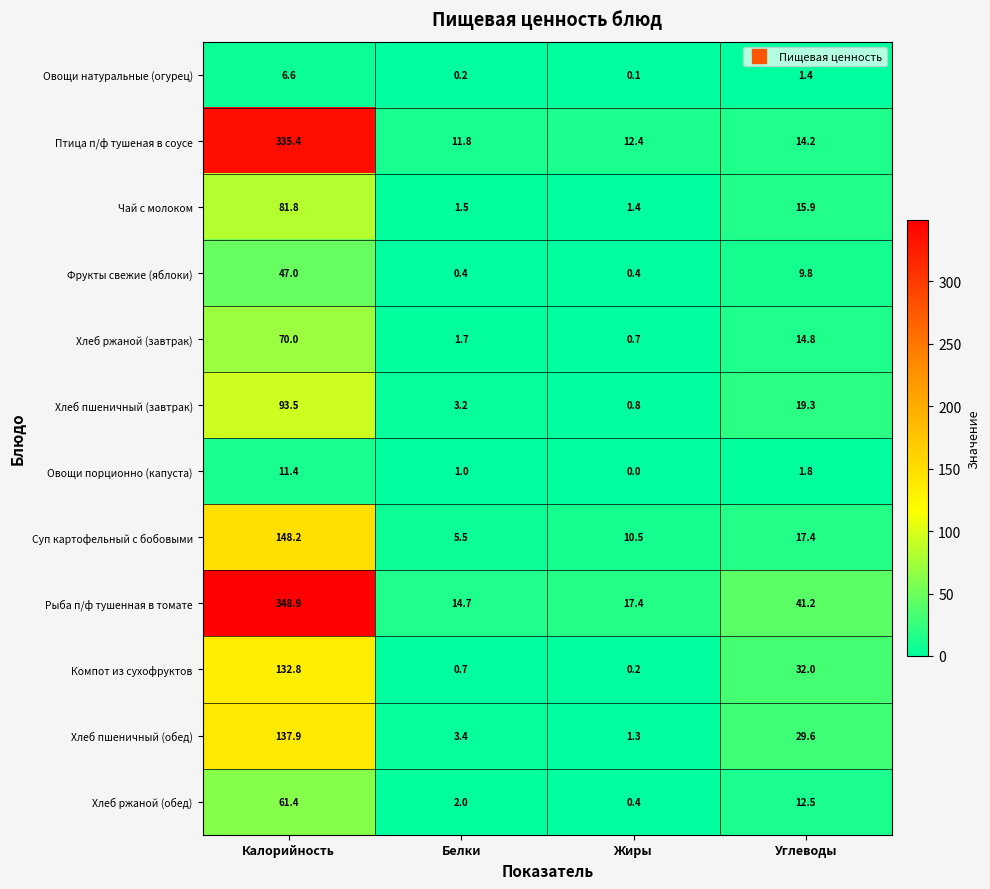

Which category has the highest value across all series?

Калорийность